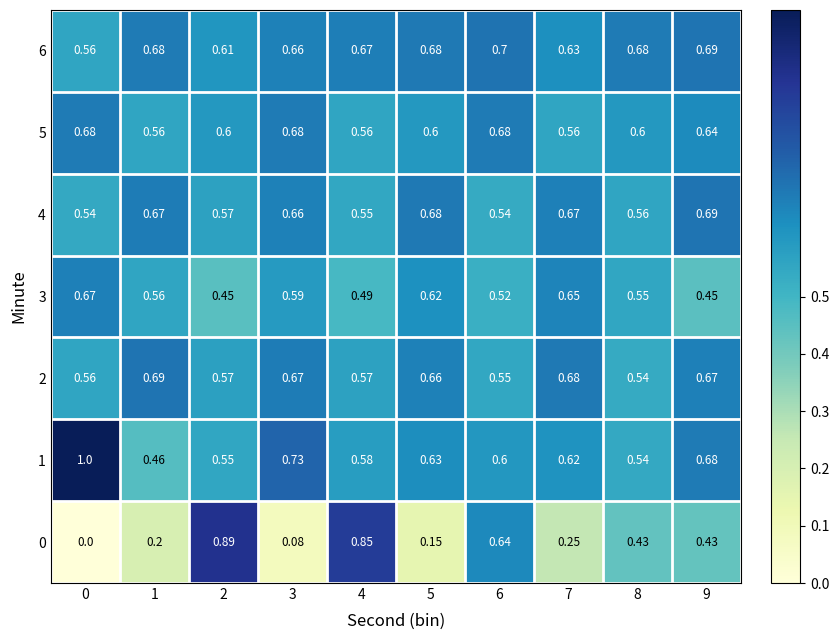

Is the value of 5 at 1 greater than the value of 0 at 1?

Yes